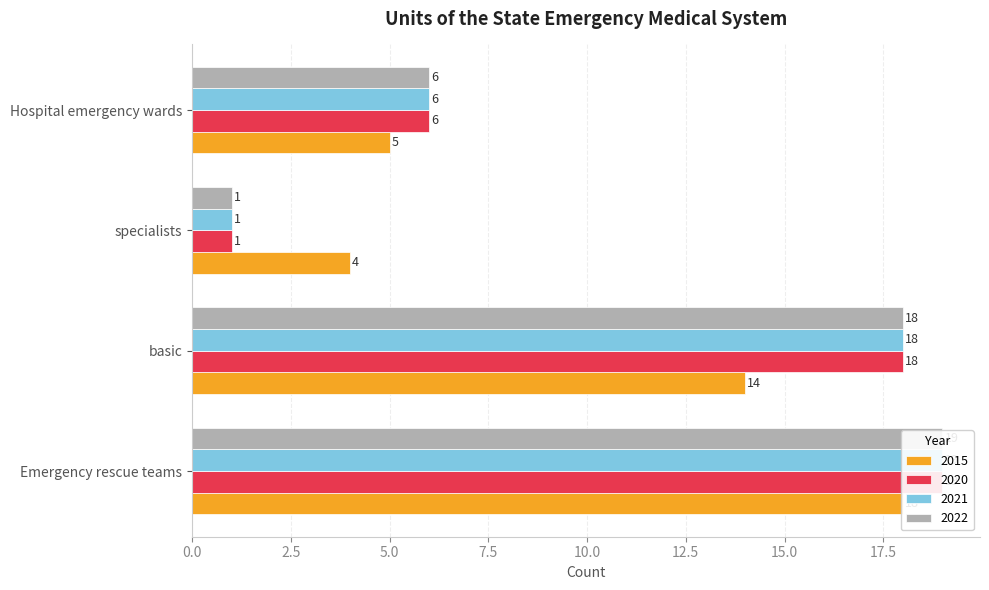

What is the label of the 1st bar from the left?

Emergency rescue teams